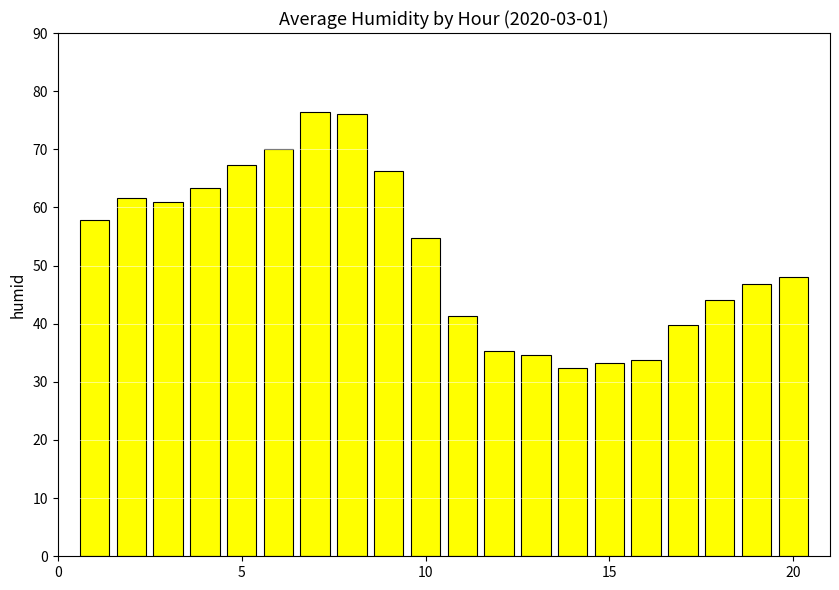

What is the smallest value displayed?

32.3